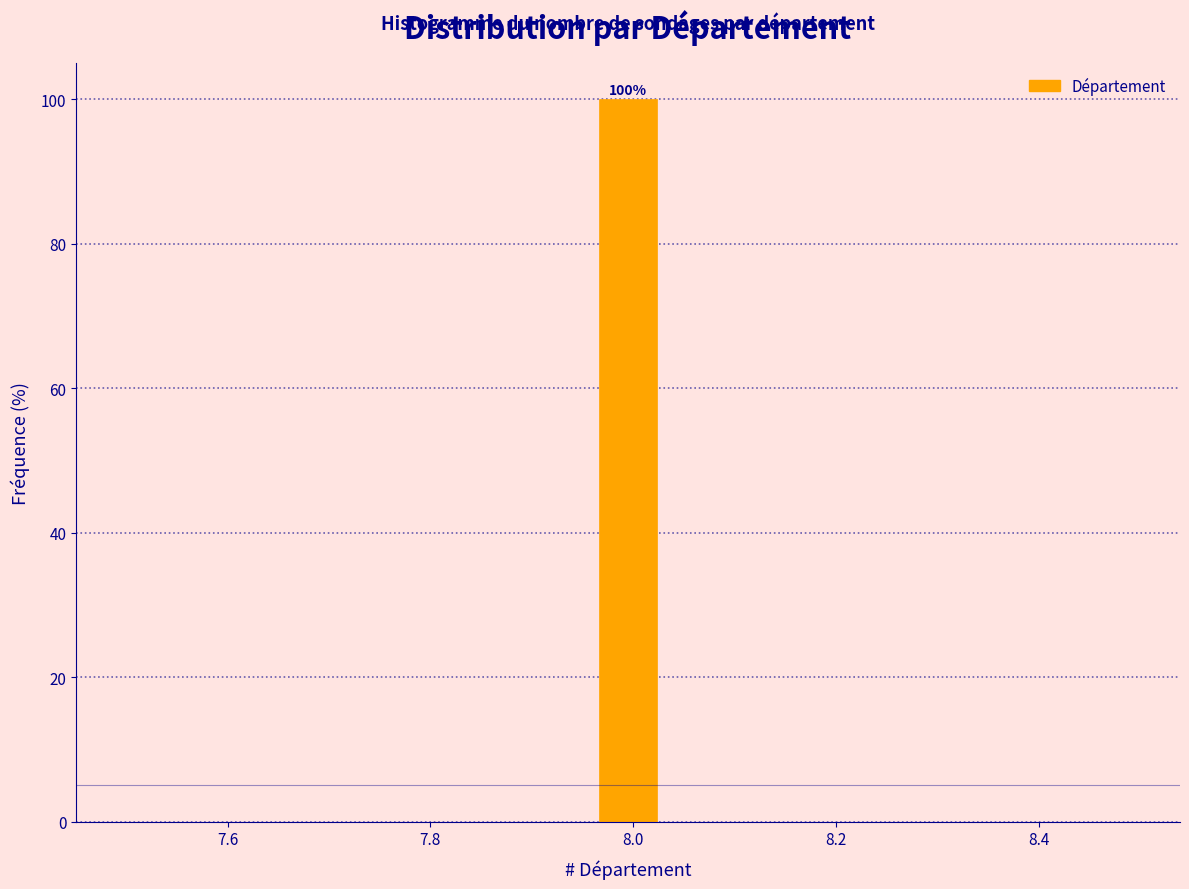

Around what value on the x-axis is the tallest bar? Give the approximate position of its centre, as read against the axis.

8.00